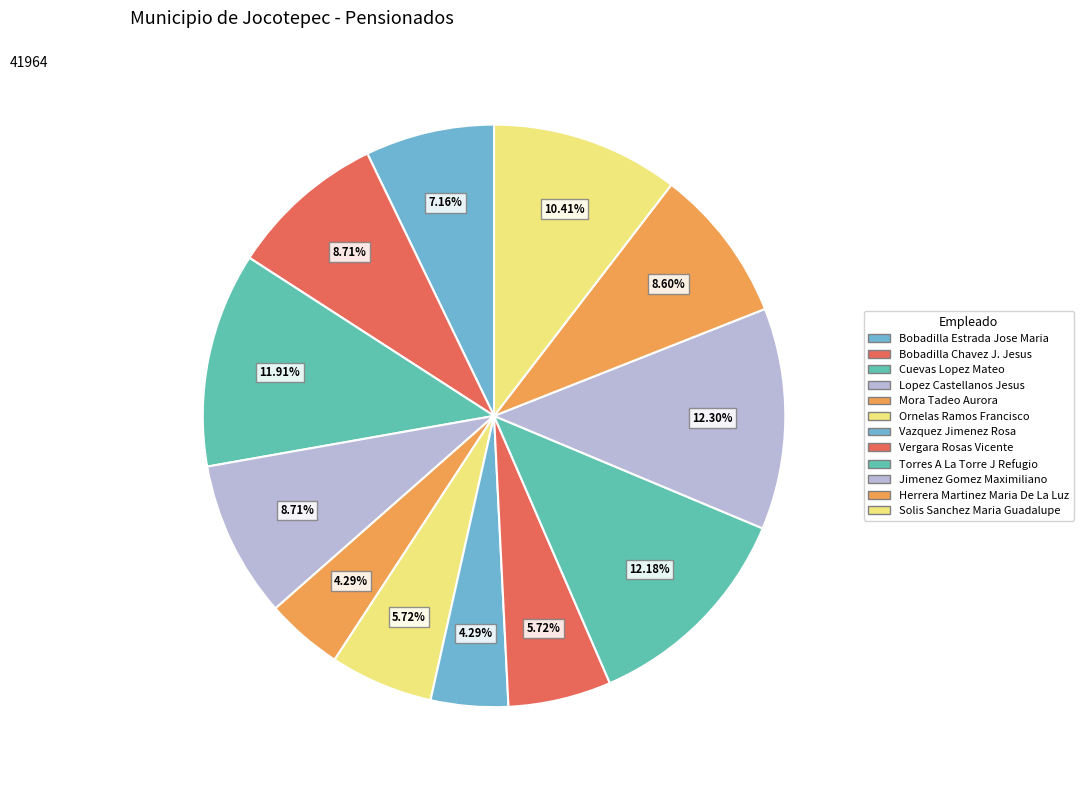

Between Ornelas Ramos Francisco and Mora Tadeo Aurora, which is larger?

Ornelas Ramos Francisco